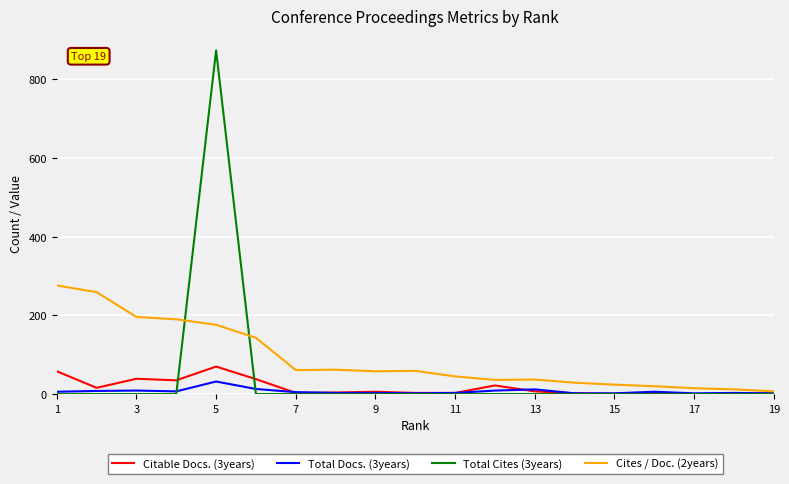

Rank the series by their maximum value, from lowest to highest.

Total Docs. (3years), Citable Docs. (3years), Cites / Doc. (2years), Total Cites (3years)